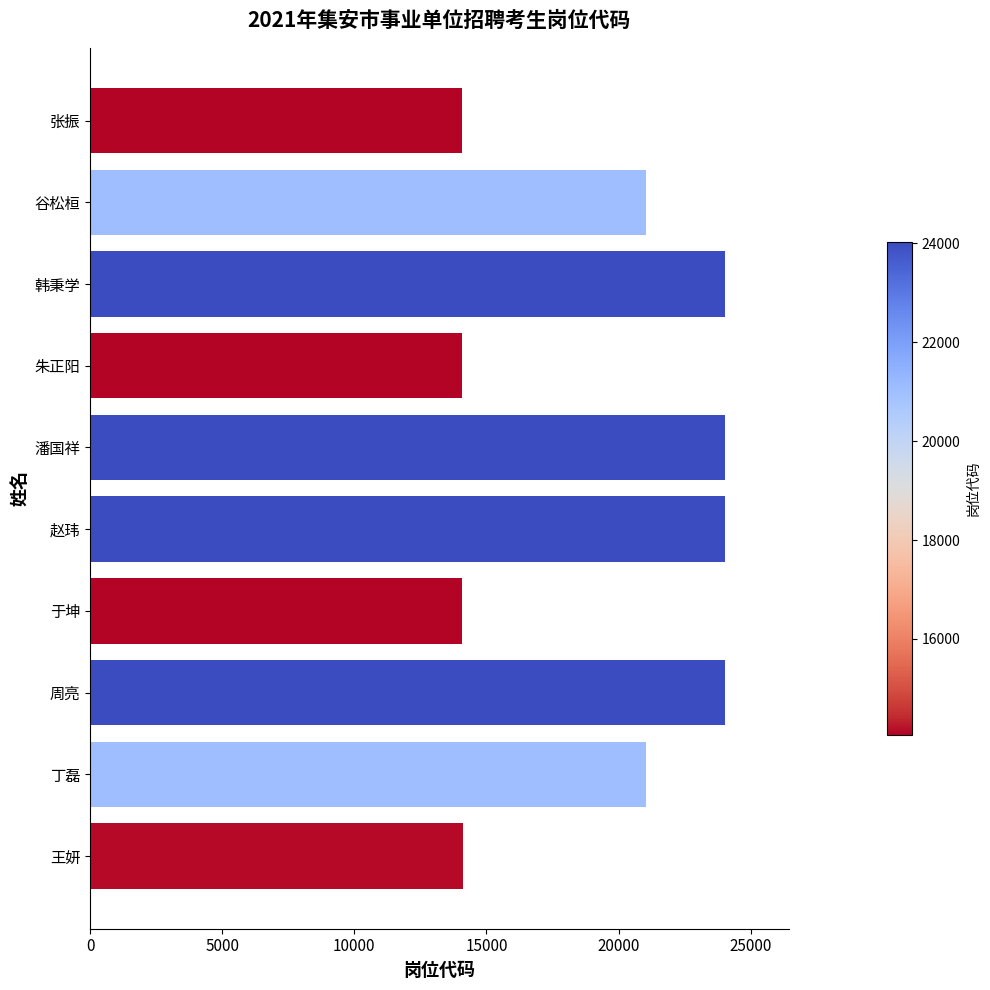

Between 朱正阳 and 谷松桓, which is larger?

谷松桓